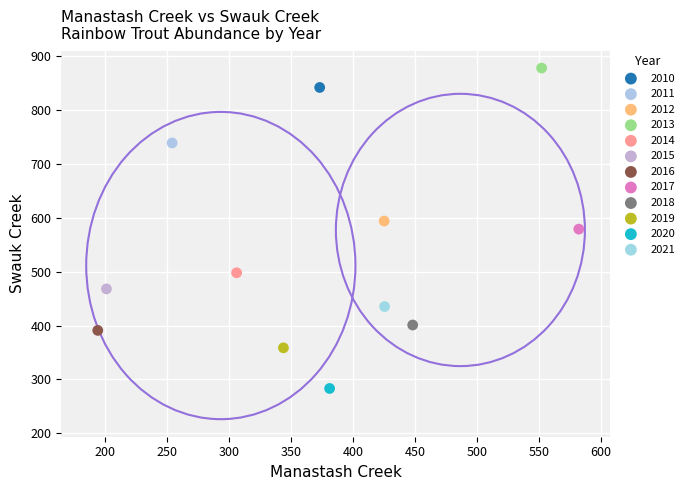

What are all the series names shown in the legend?

2010, 2011, 2012, 2013, 2014, 2015, 2016, 2017, 2018, 2019, 2020, 2021